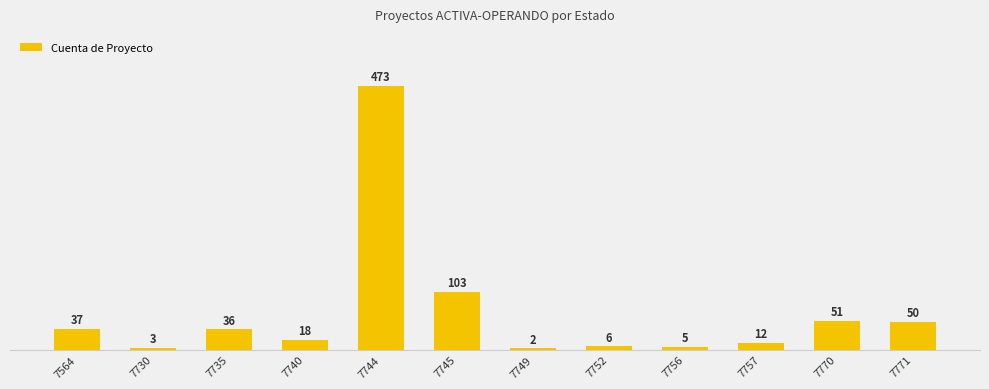

What is the greatest value displayed?

473